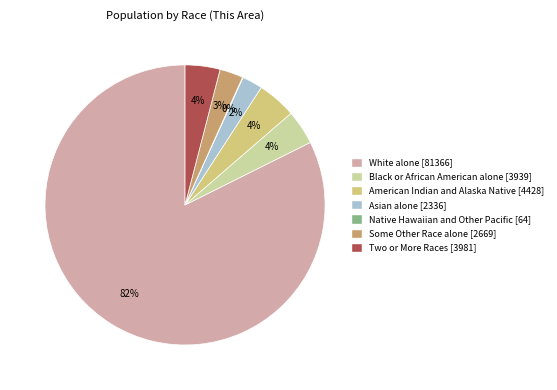

What is the largest slice in the pie chart?

White alone [81366]